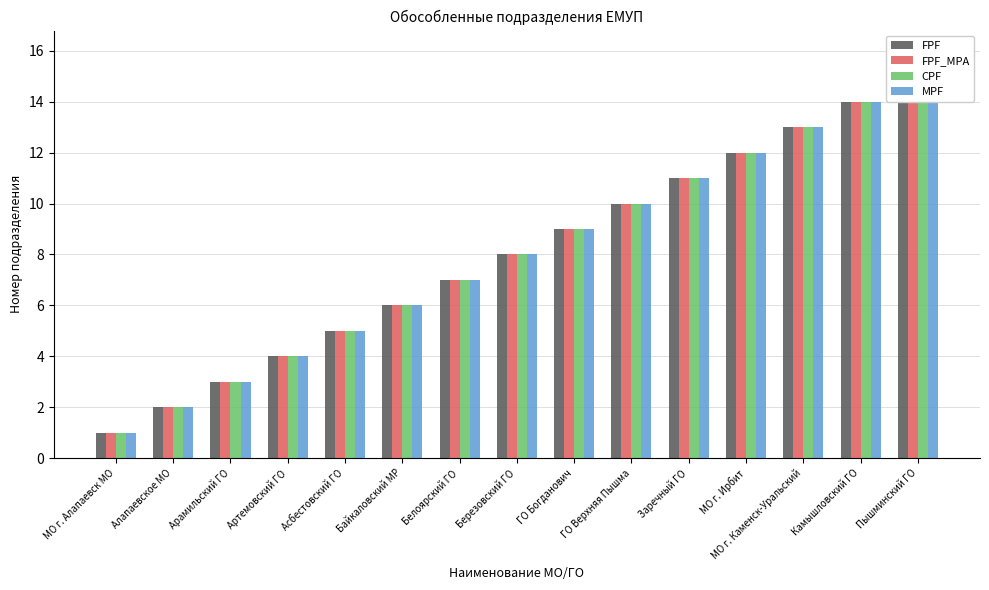

What position from the right is ГО Богданович?

7